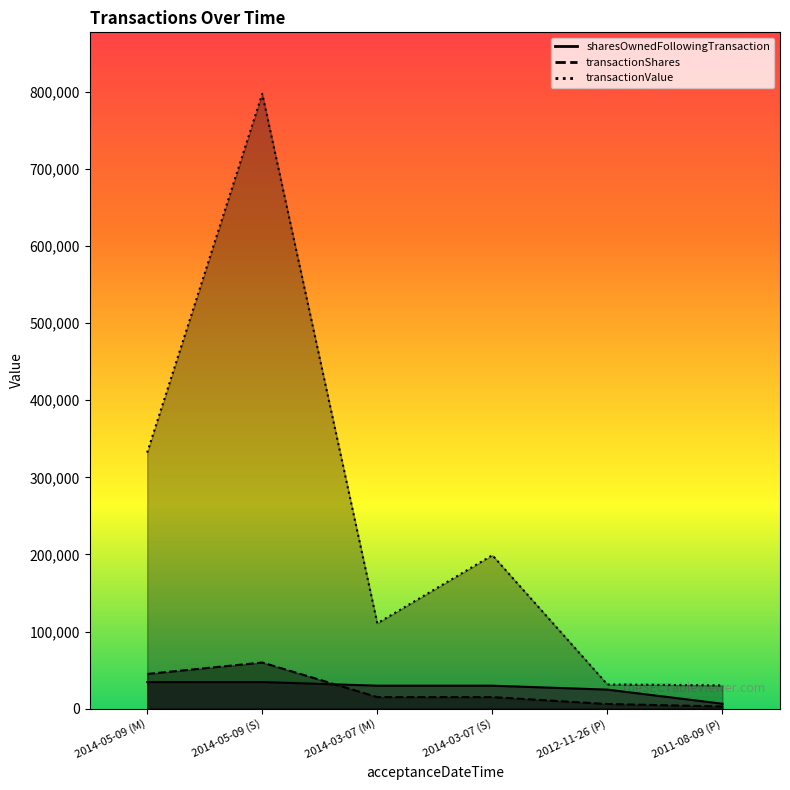

Rank the categories by transactionValue value from highest to lowest.

2014-05-09 (S), 2014-05-09 (M), 2014-03-07 (S), 2014-03-07 (M), 2012-11-26 (P), 2011-08-09 (P)